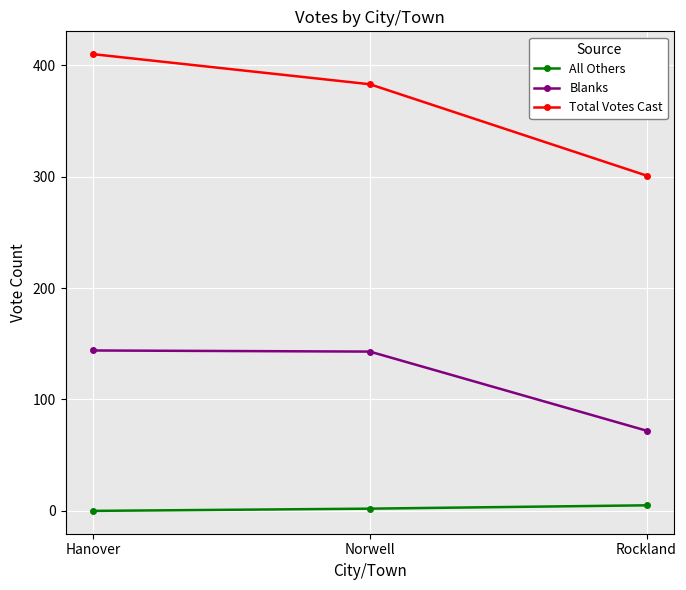

What is the total value across all series at Norwell?

528